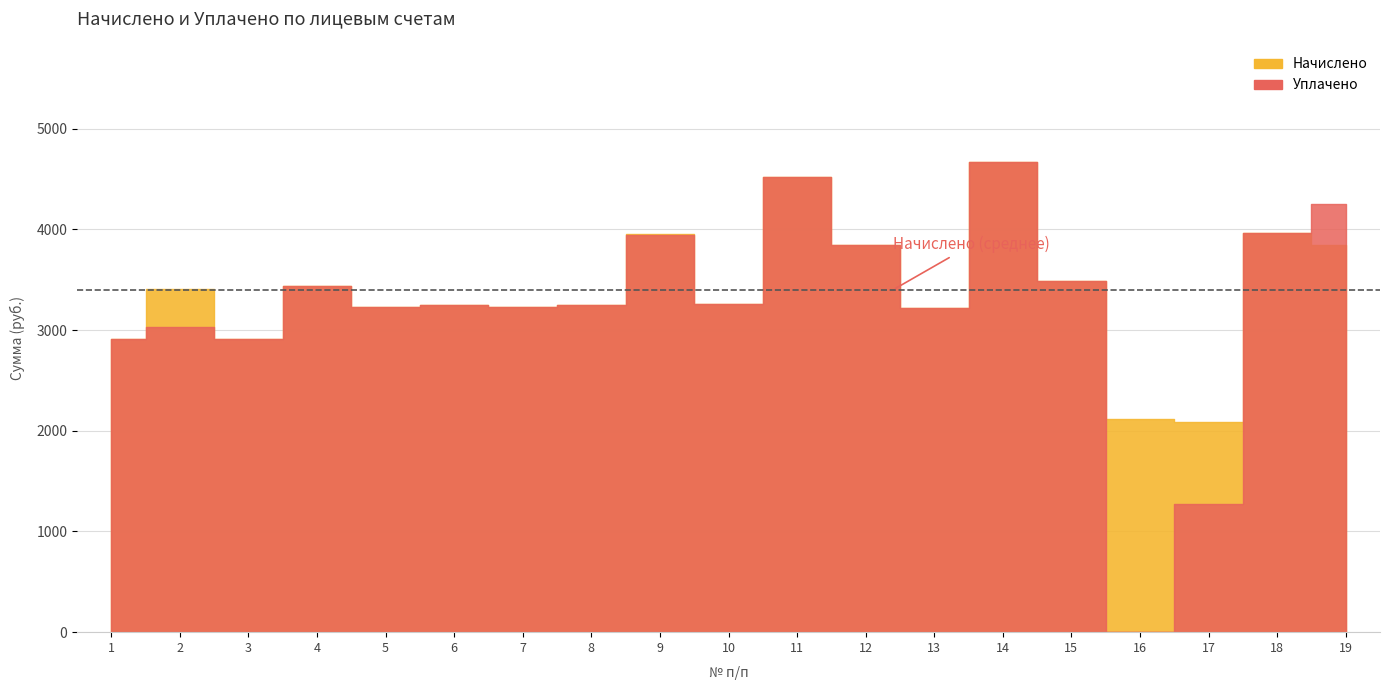

At which label is Уплачено closest to 2332?

1